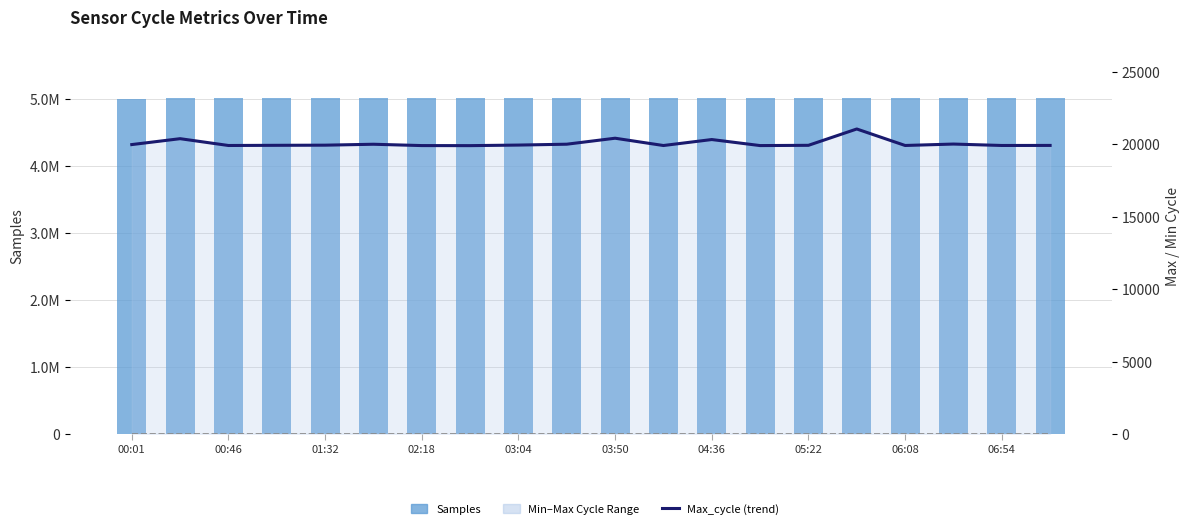

How many groups of bars are there?

20